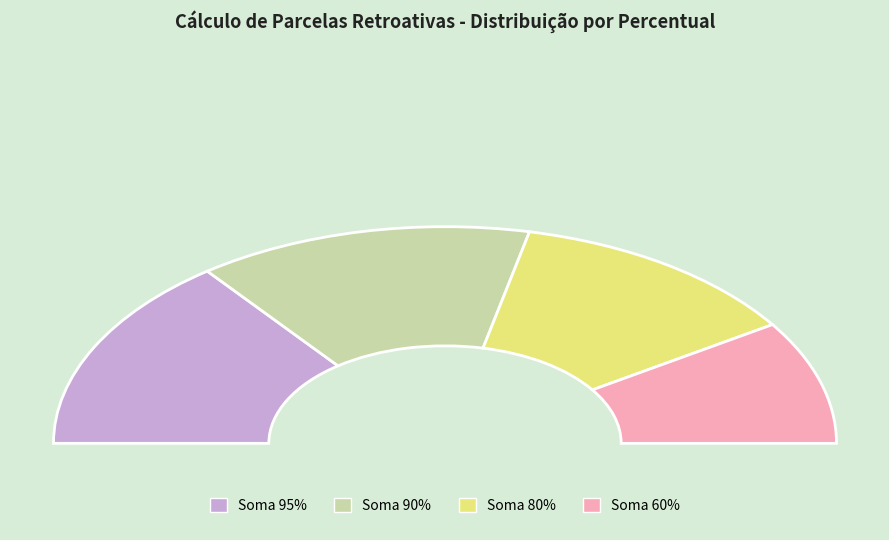

True or false: Soma 95% accounts for 20% of the total.

True